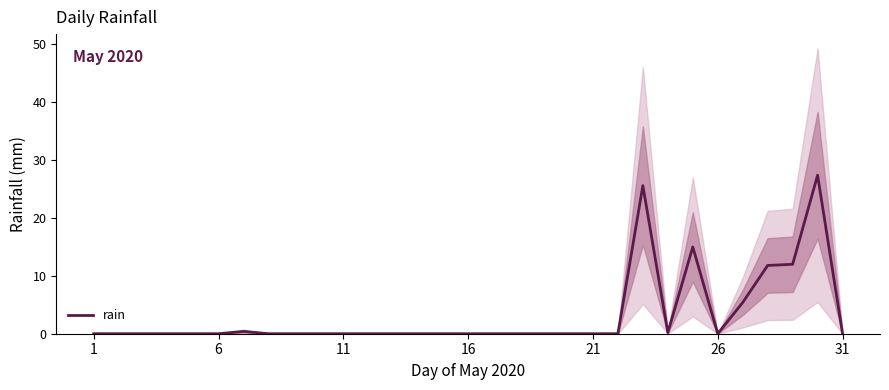

Count the number of categories in the chart.

31